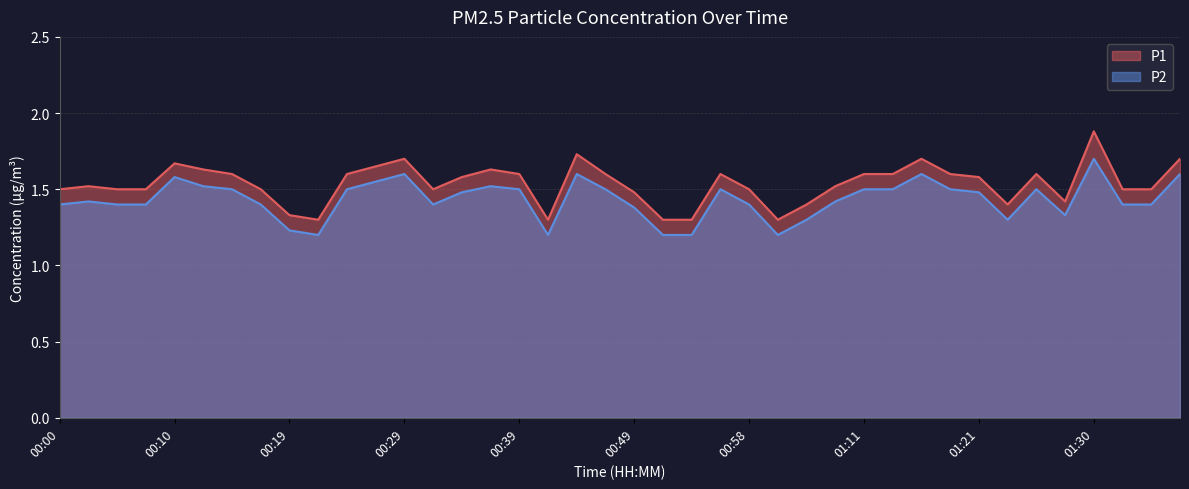

How many series are shown in this chart?

2